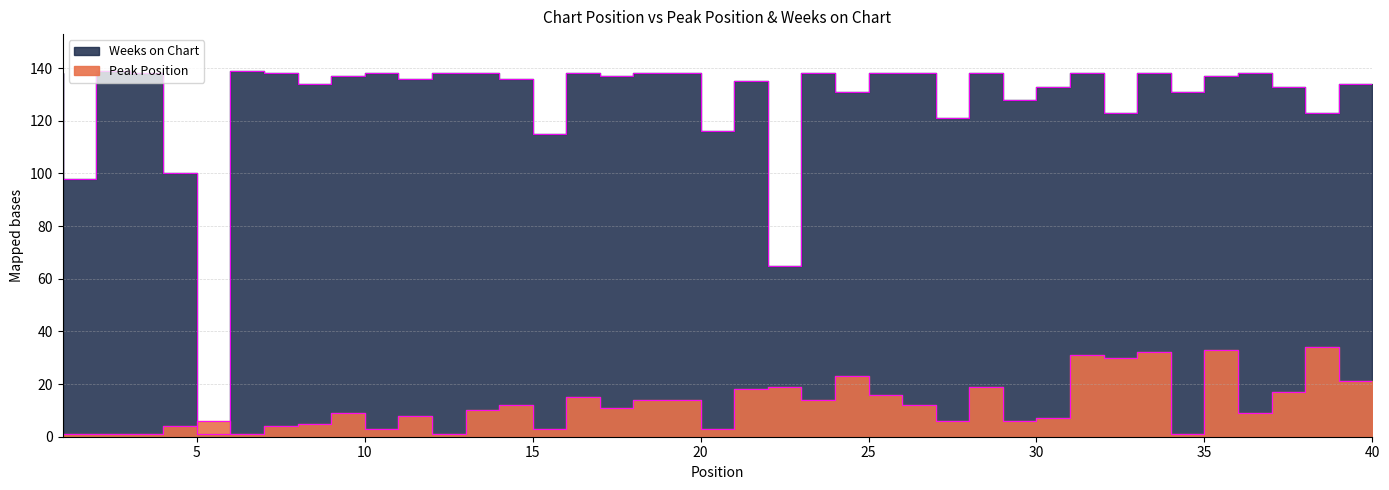

At which label does Peak Position reach its minimum?

1